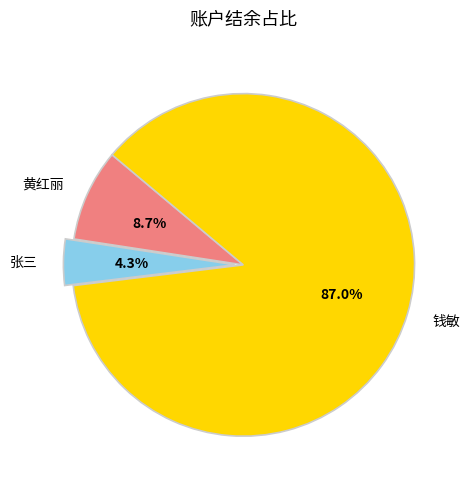

Does 钱敏 account for over 50% of the chart?

Yes